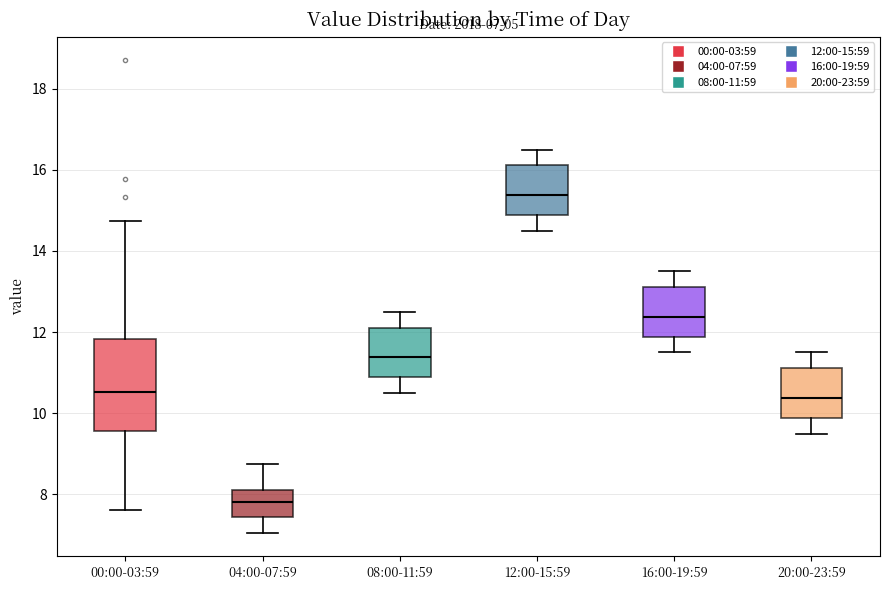

Which box's median line is the lowest?

04:00-07:59